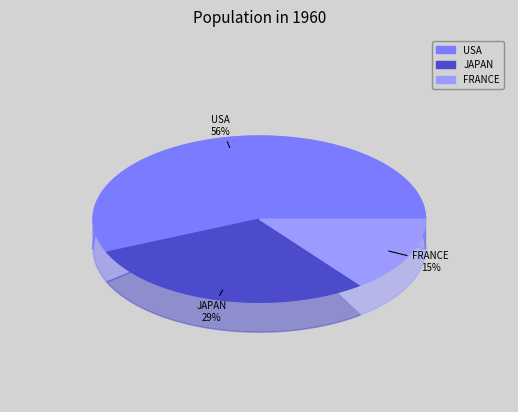

Rank the categories by value from highest to lowest.

USA, JAPAN, FRANCE